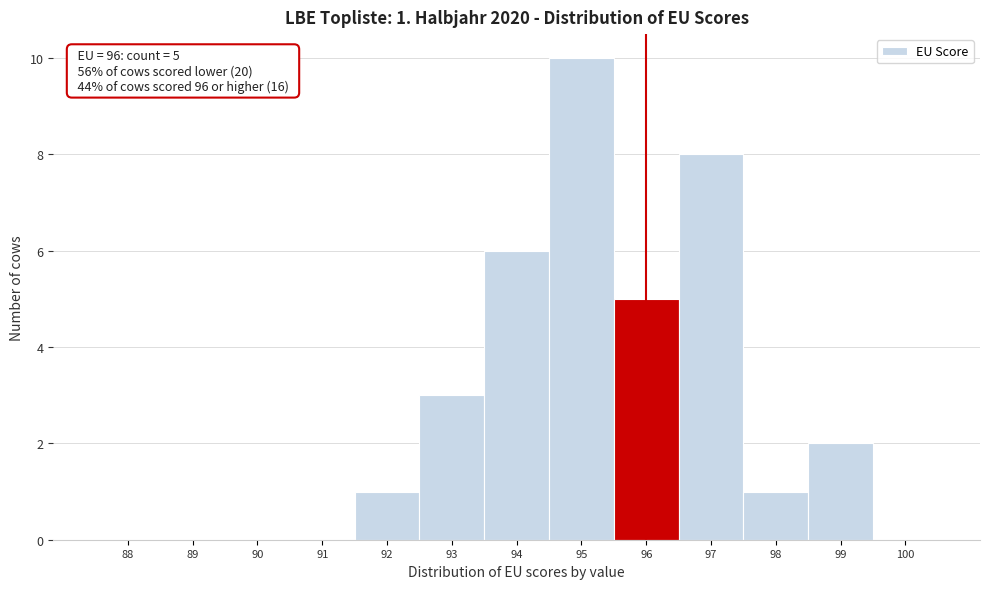

The value at 99 is 1. True or false?

False